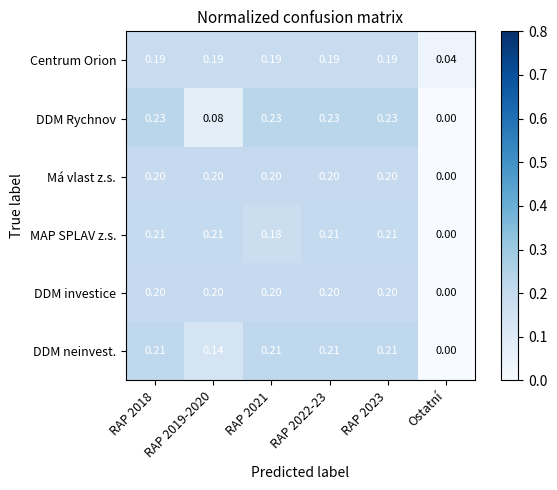

Which category has the lowest value in the Má vlast z.s. series?

Ostatní